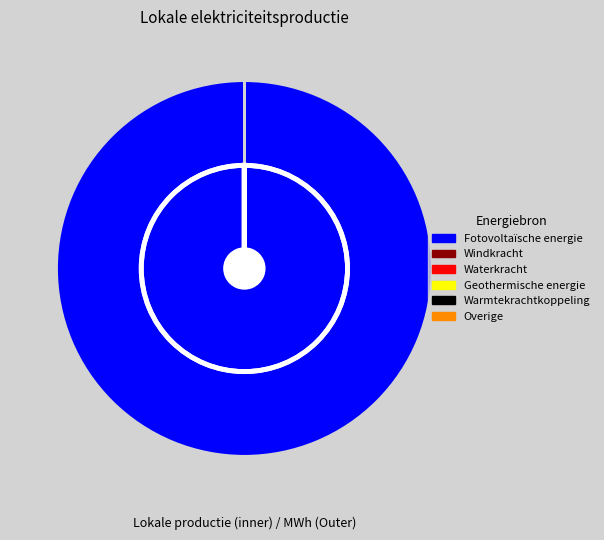

Which category accounts for the majority?

Fotovoltaïsche energie